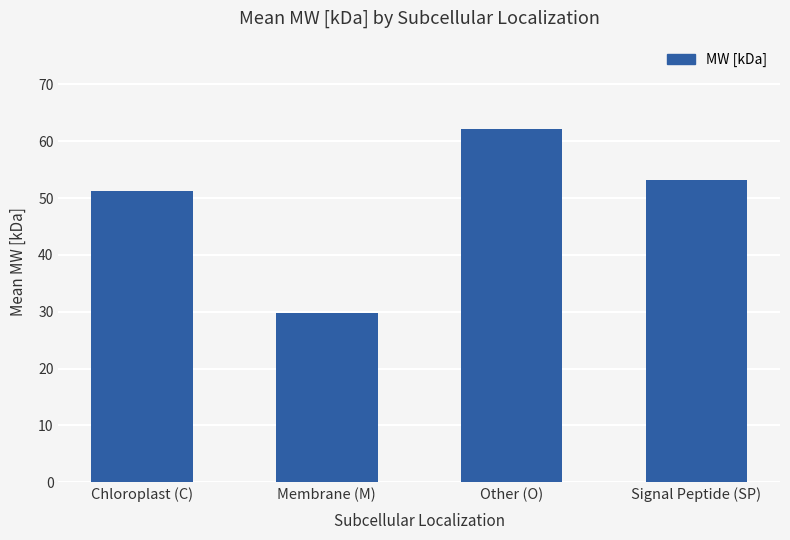

Rank the categories by value from highest to lowest.

Other (O), Signal Peptide (SP), Chloroplast (C), Membrane (M)